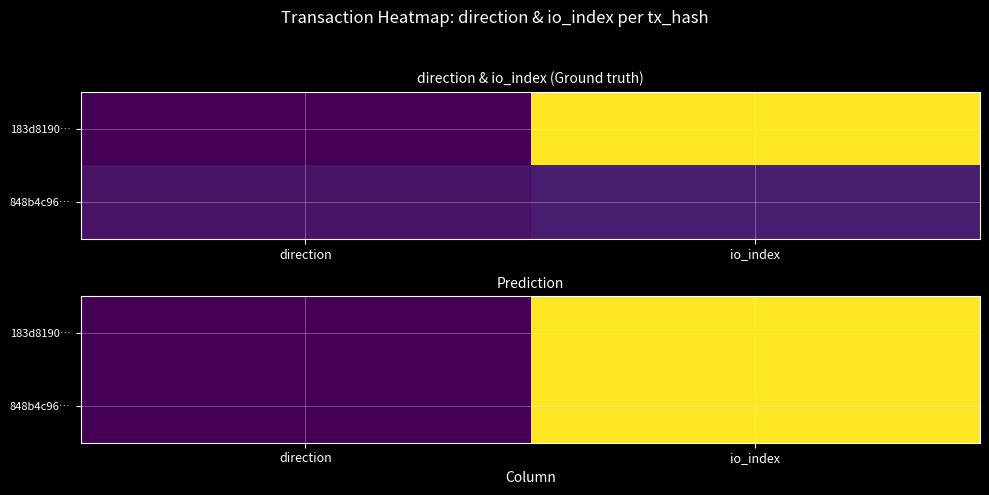

What is the maximum value for 183d8190…?

38.0